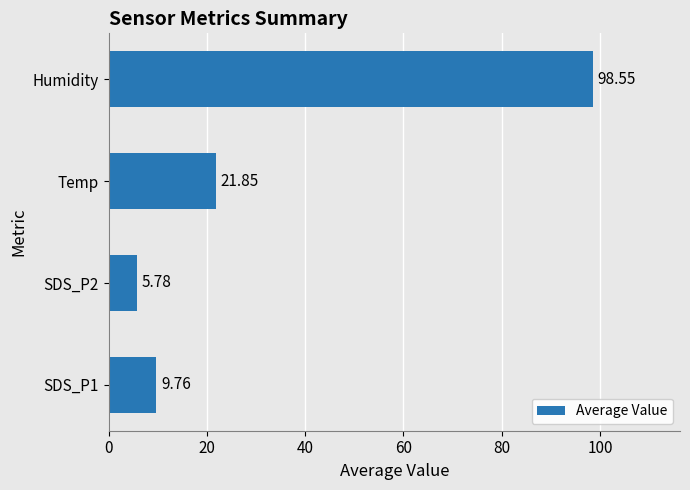

What is the difference between the maximum and minimum values?

92.8